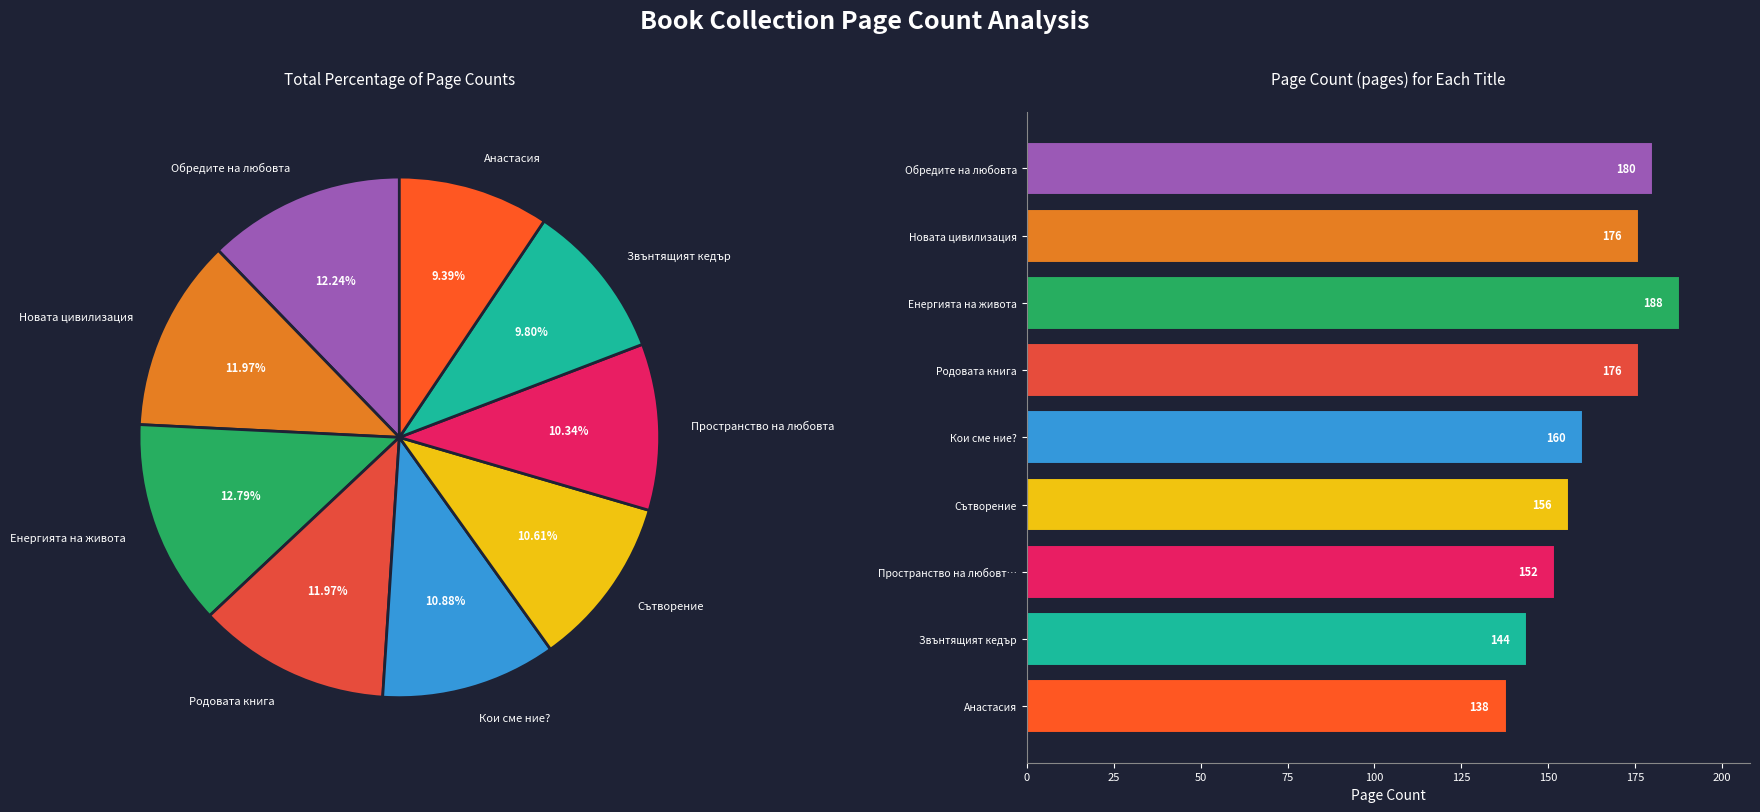

What is the change in value from Пространство на любовт… to Анастасия?

-14